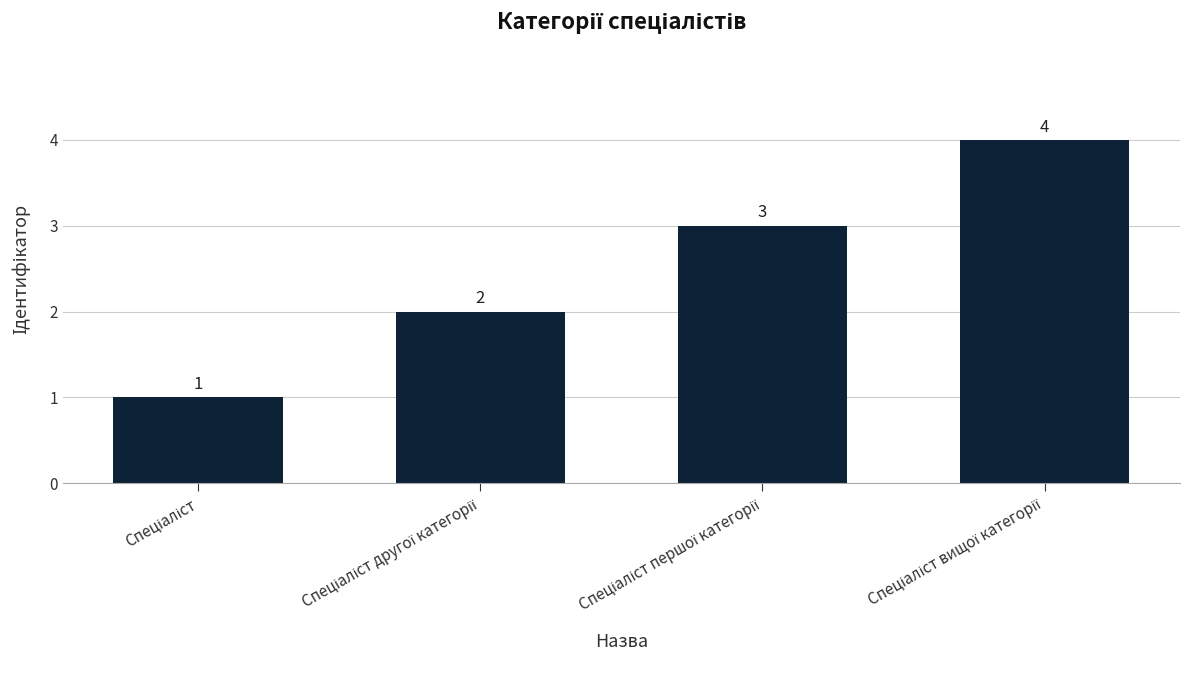

What is the difference between the maximum and minimum values?

3